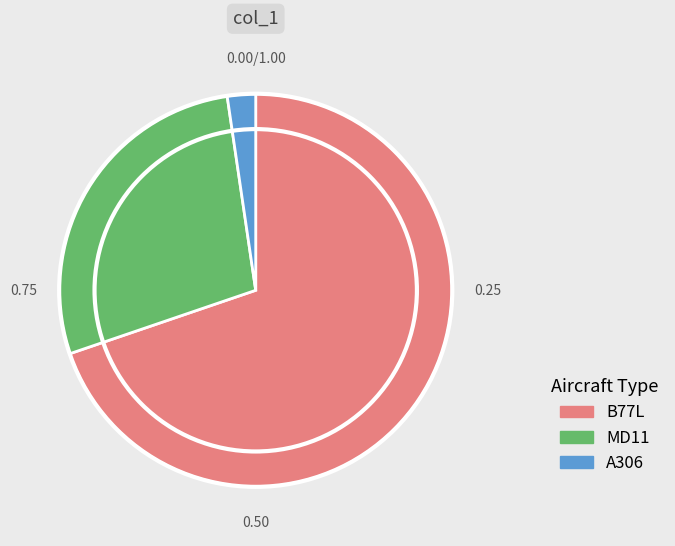

Approximately how many times larger is the value at B77L compared to A306?

30.0